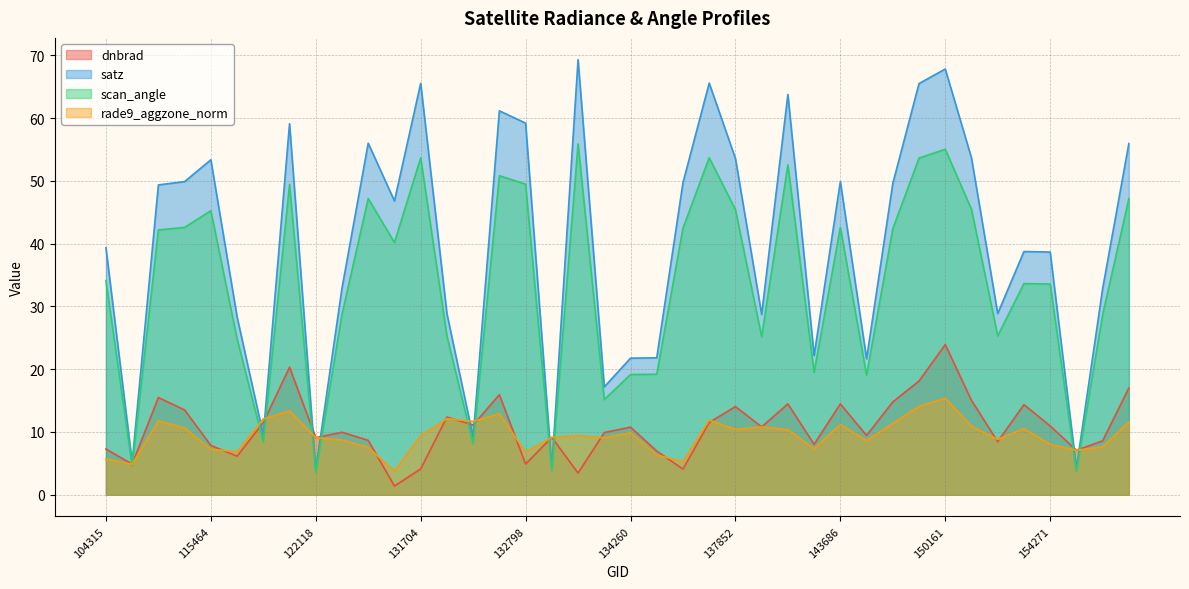

What is the label of the 36th point from the left?

151404